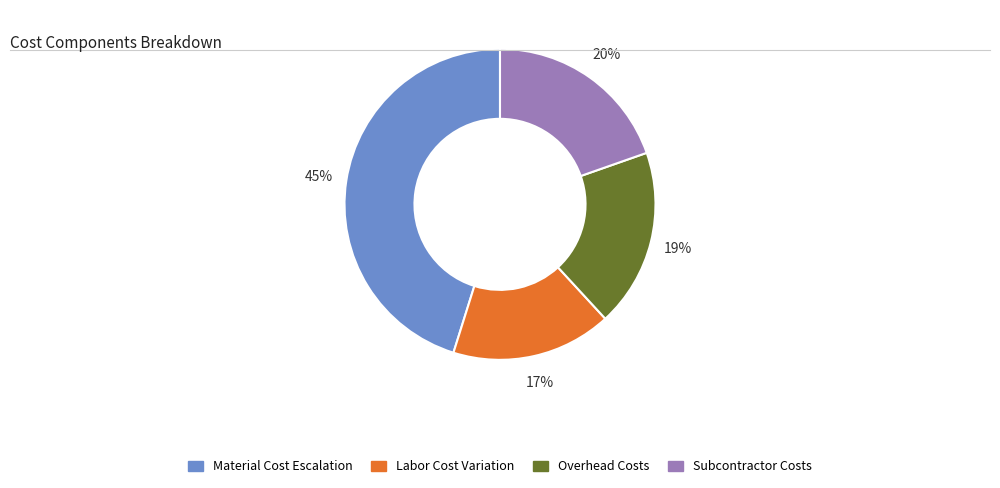

To the nearest percent, what is the average slice percentage?

25%